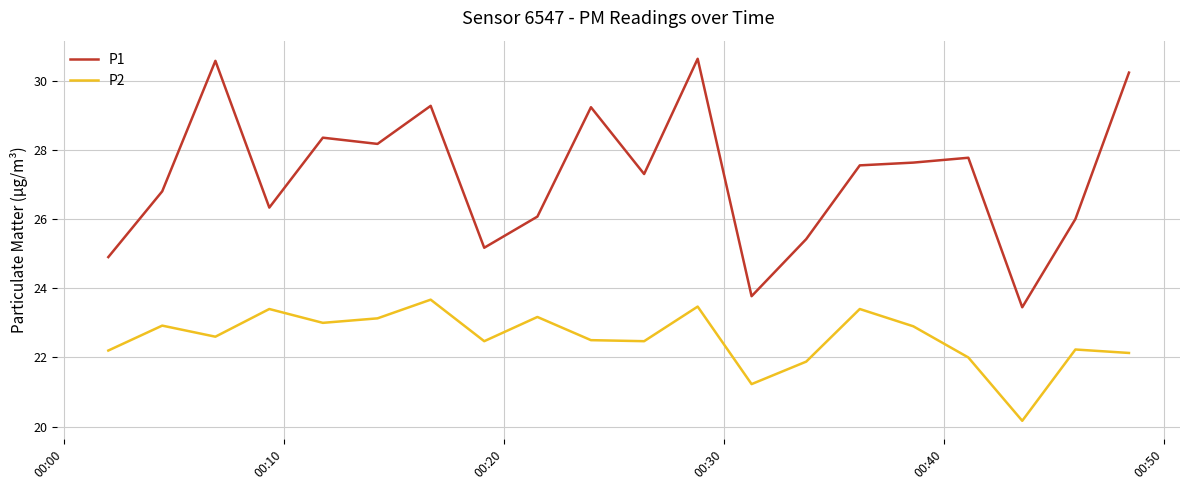

What is the highest value of the P2 series?

23.7